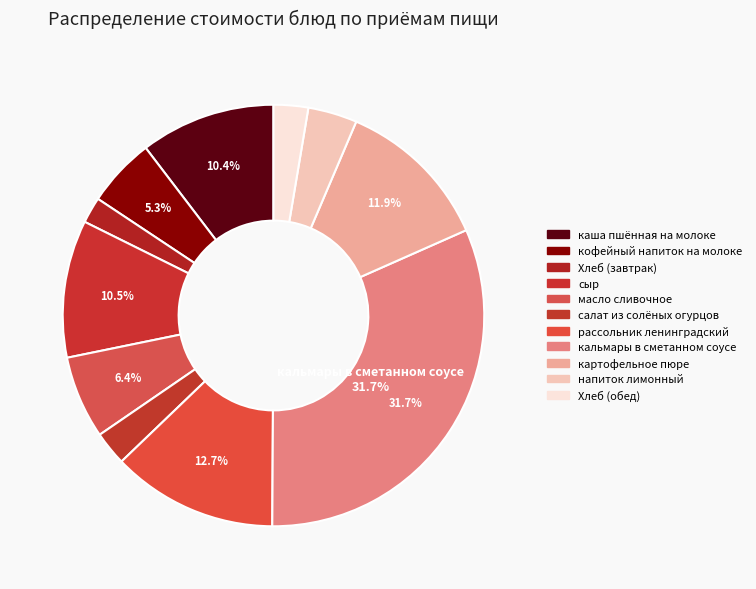

Is there a majority slice in this chart?

No